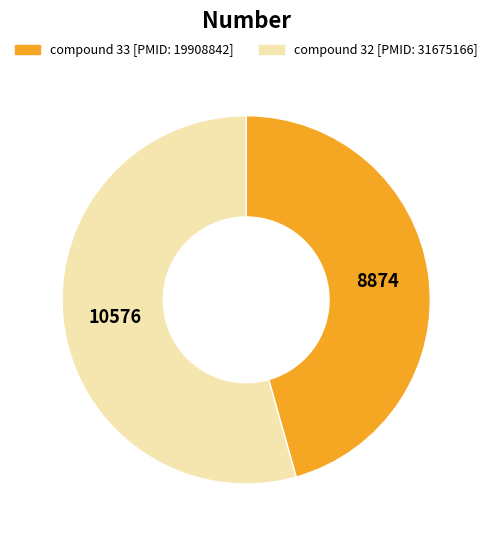

Combined, do compound 32 [PMID: 31675166] and compound 33 [PMID: 19908842] account for over 50%?

Yes